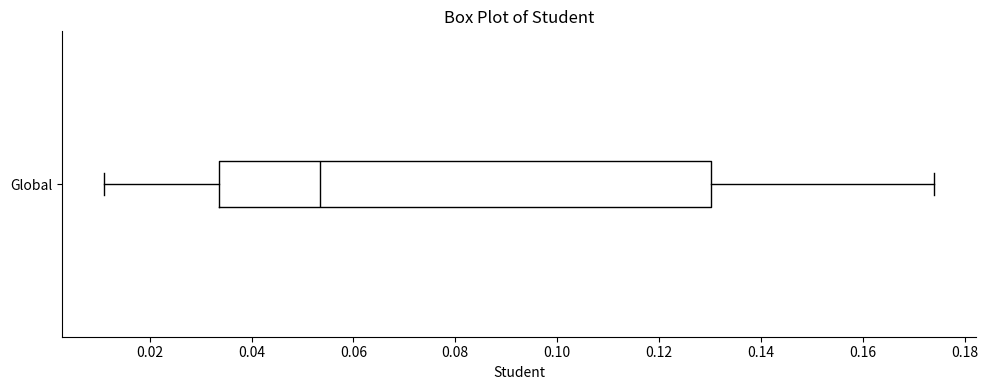

Transcribe this box plot: give where the median line is, the range the box spans, and where the two whiskers end, as read against the x-axis. The values are not printed on the chart, so give them approximately, as read against the axis.

median 0.054, box 0.034 to 0.130, whiskers 0.010 to 0.174